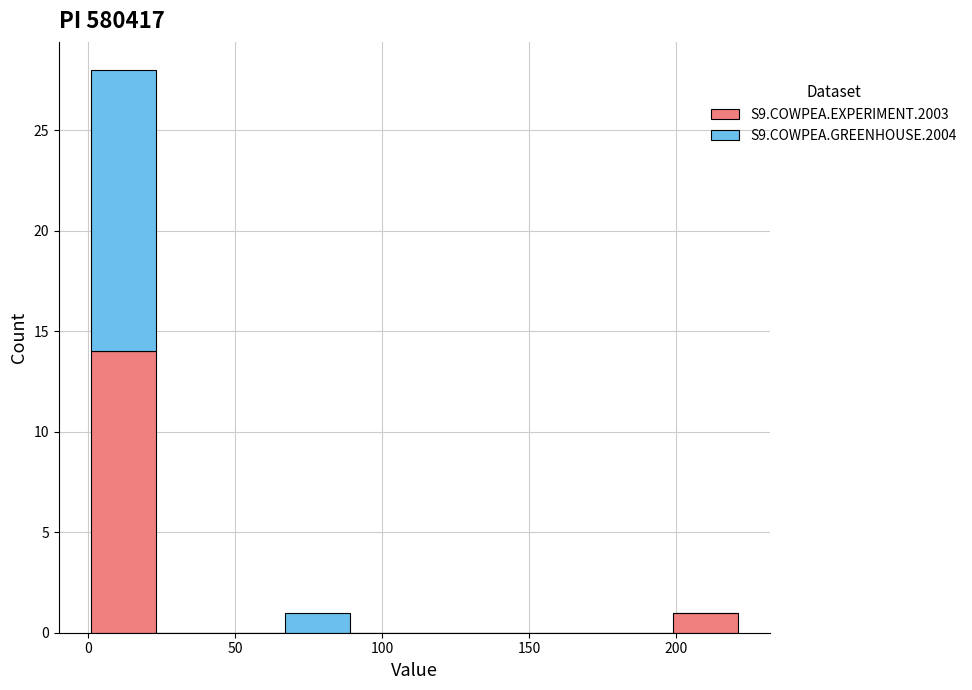

Which range on the x-axis has the tallest stacked bar (by total height)?

1 to 23